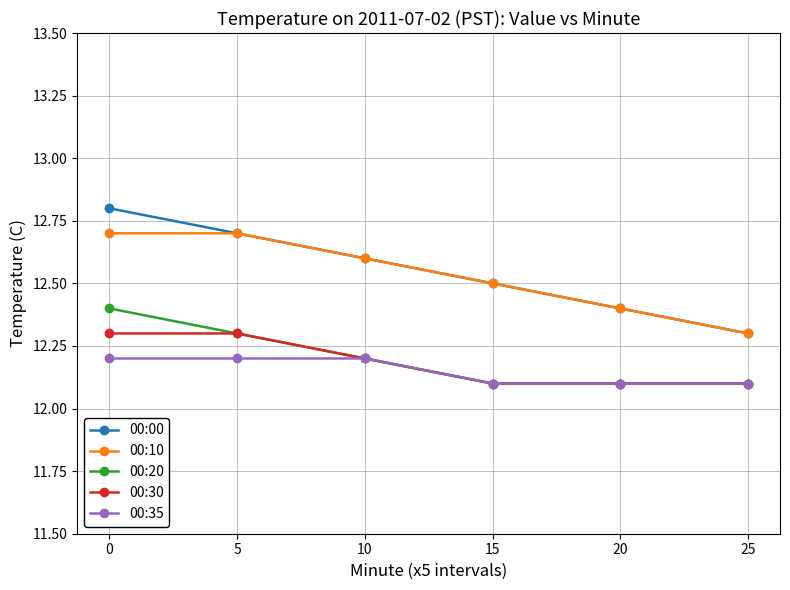

List the series in order of their peak value, highest first.

00:00, 00:10, 00:20, 00:30, 00:35